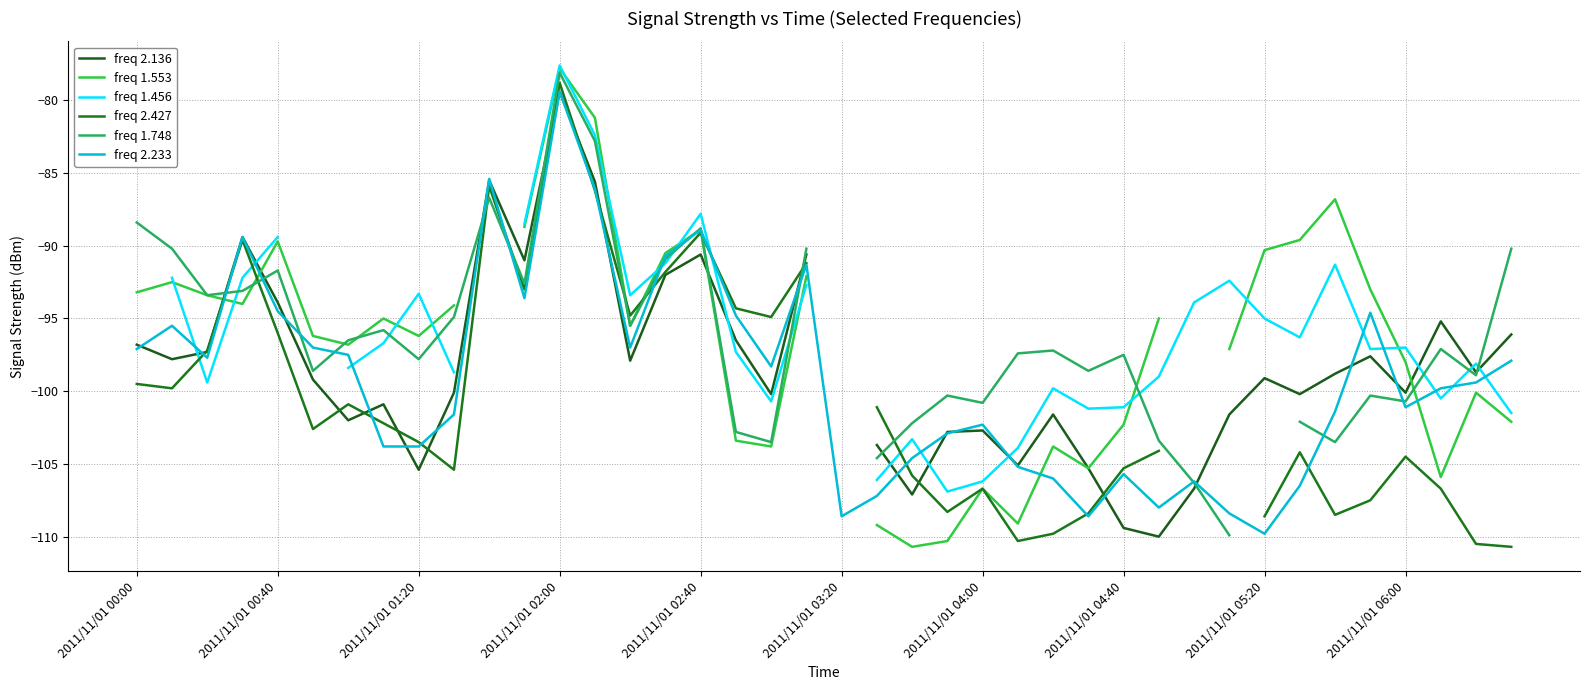

Is it true that freq 2.233 equals -108.6 at 2011/11/01 03:20?

True